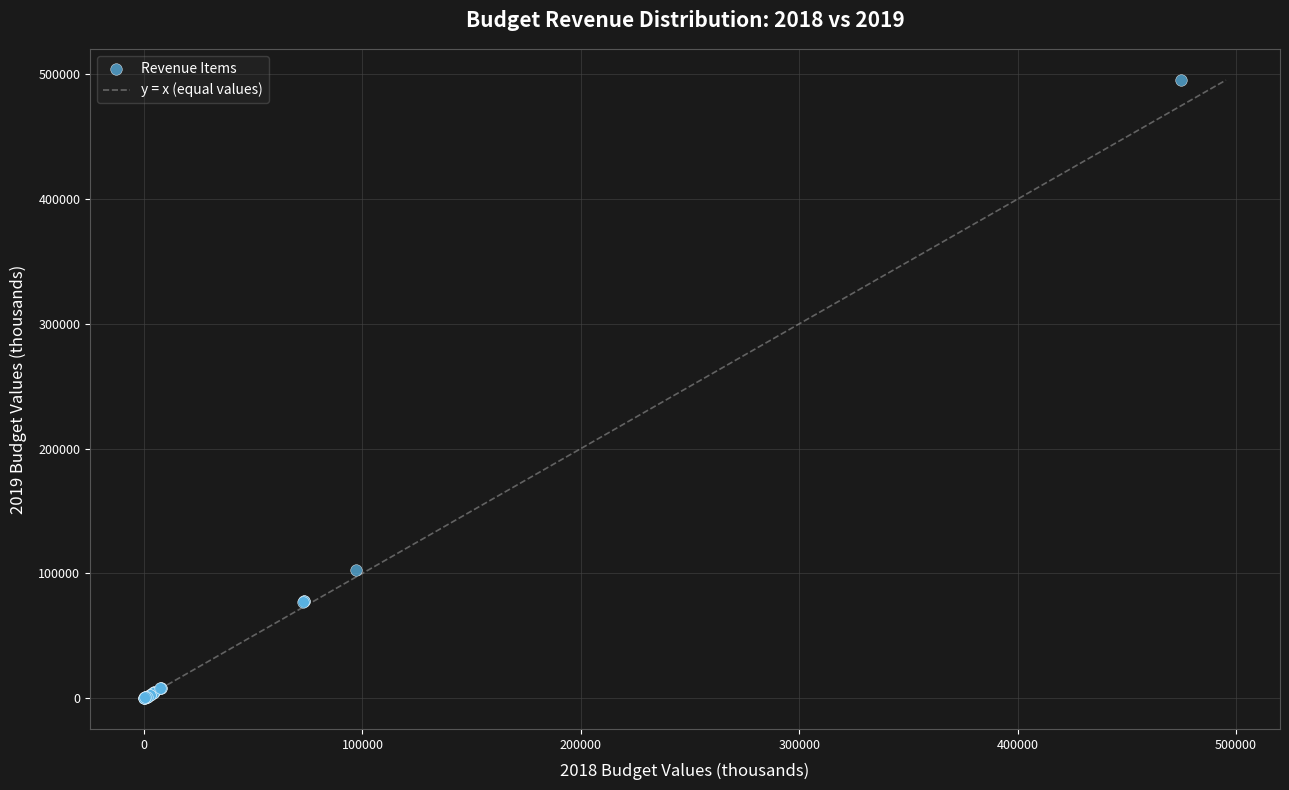

What Y value in the scatter plot is closest to 247707?

102932.3